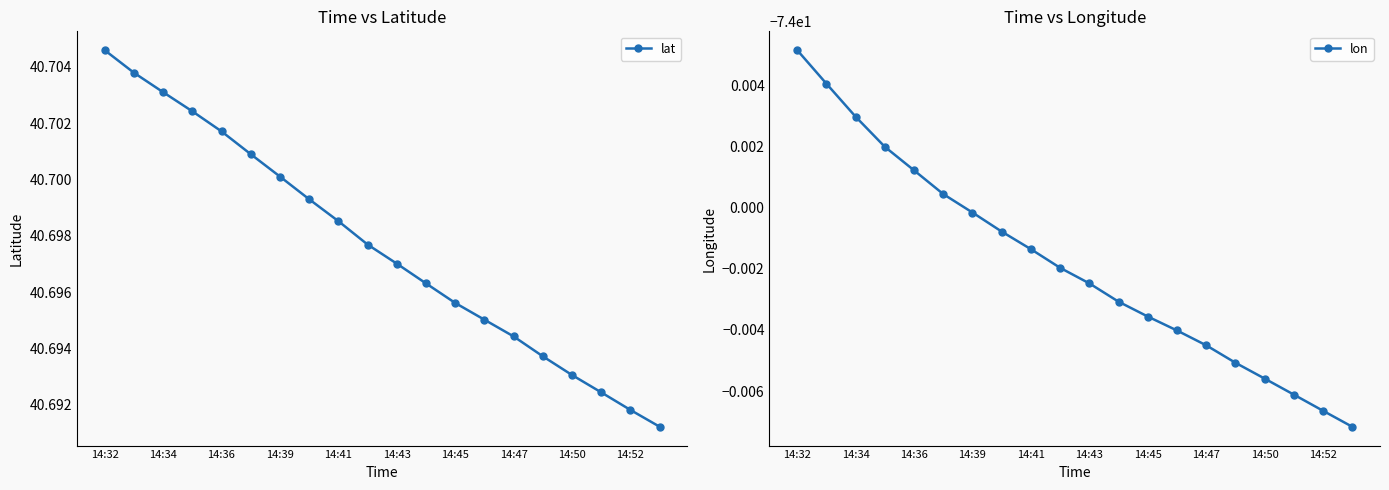

The lat series shows 13.6 at 14:43. True or false?

False